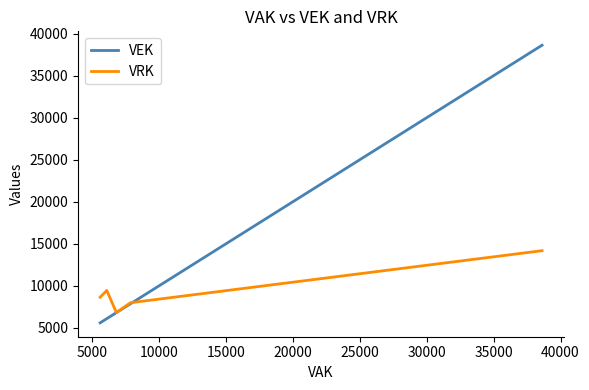

Rank the series by their average value, from lowest to highest.

VRK, VEK